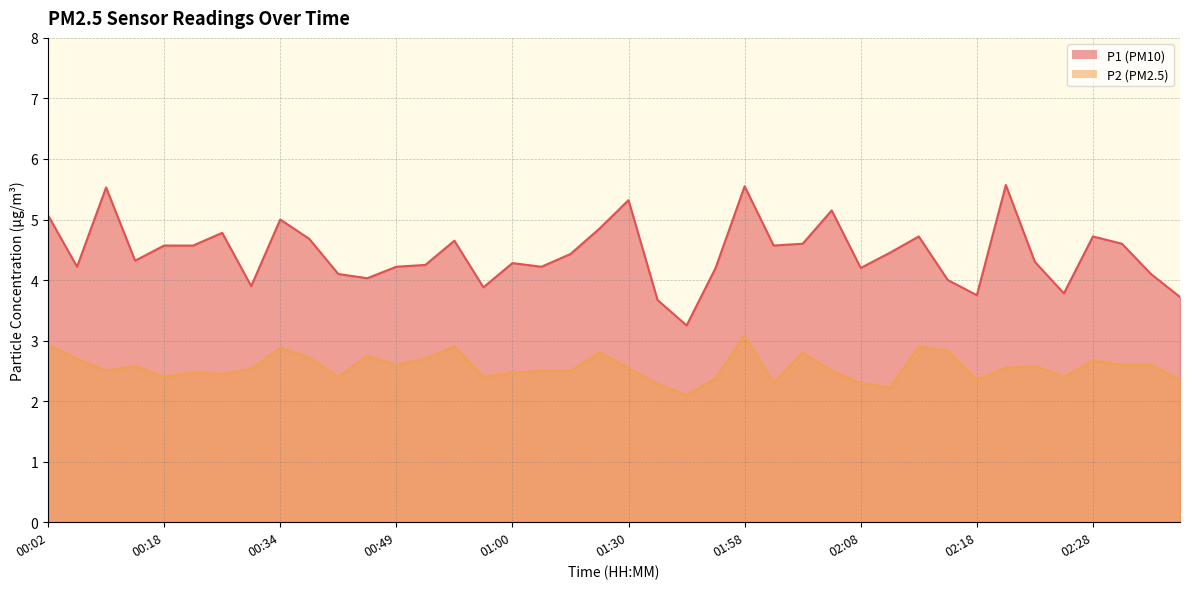

What value does the P2 series have at 00:23?

2.5